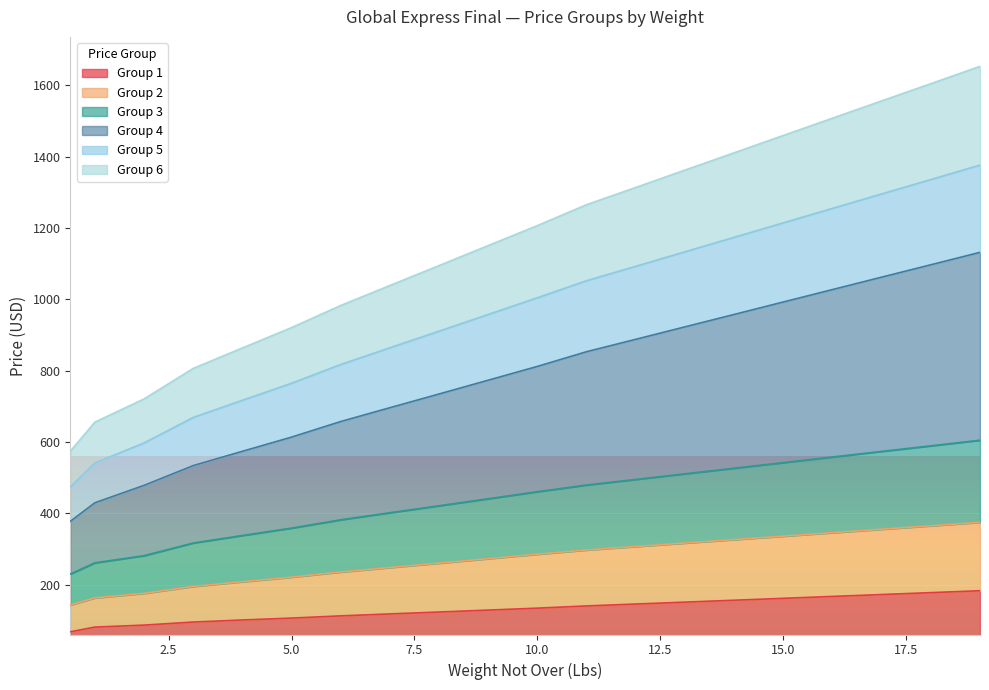

What is the highest value of the Group 1 series?

182.7